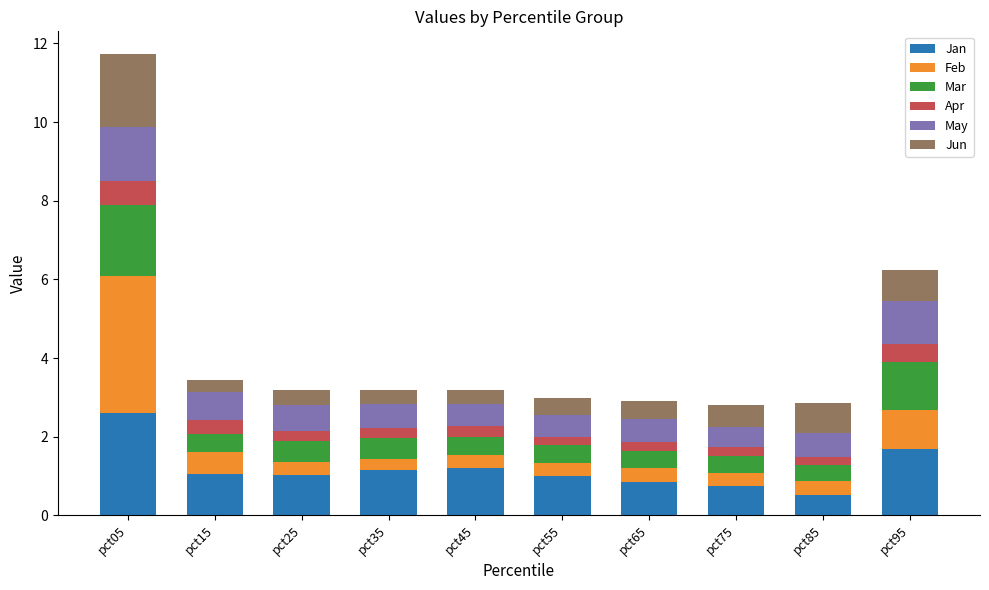

What is the difference between the maximum and minimum values in the Jan series?

2.1